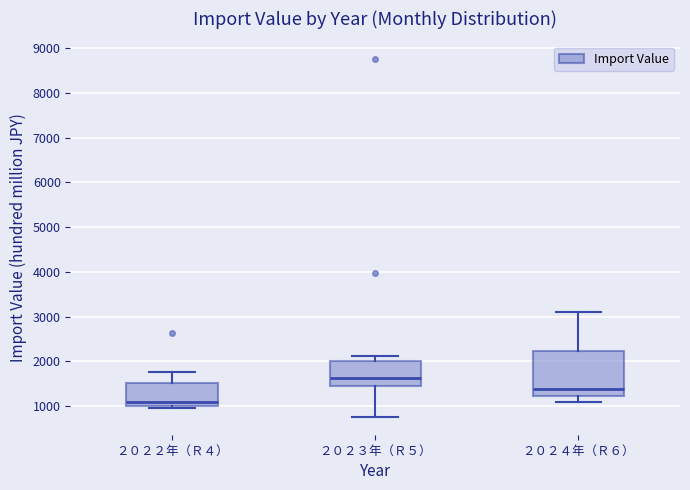

Reading left to right, transcribe this box plot: for each box, give where its median line is, the range the box spans, and where its two whiskers end, as read against the y-axis. The values are not printed on the chart, so give them approximately, as read against the axis.

２０２２年（Ｒ４）: median 1100, box 1000 to 1500, whiskers 900 to 1800
２０２３年（Ｒ５）: median 1600, box 1500 to 2000, whiskers 800 to 2100
２０２４年（Ｒ６）: median 1400, box 1200 to 2200, whiskers 1100 to 3100